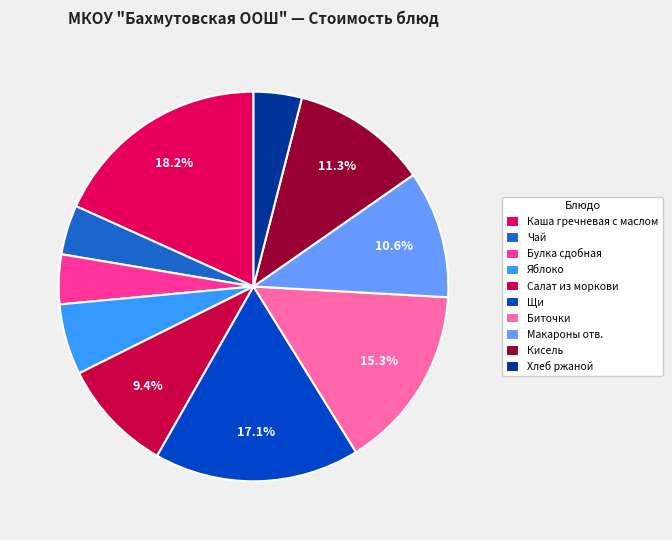

Combined, what portion of the pie is Салат из моркови and Кисель?

20.7%